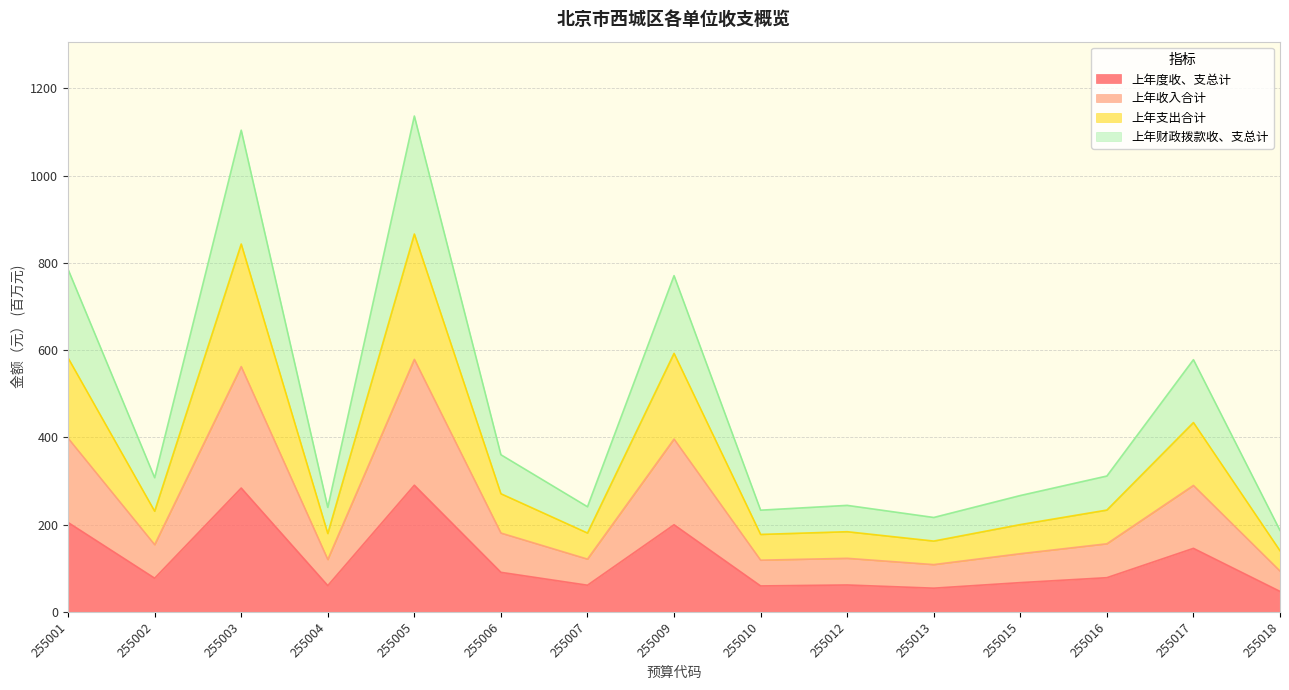

What is the lowest value of the 上年度收、支总计 series?

46.8